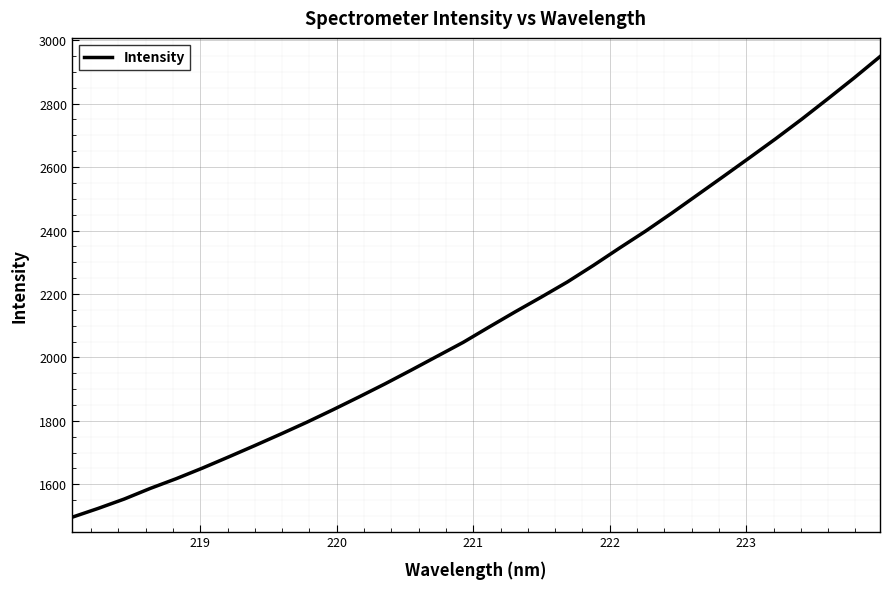

Count the number of data series in this chart.

1